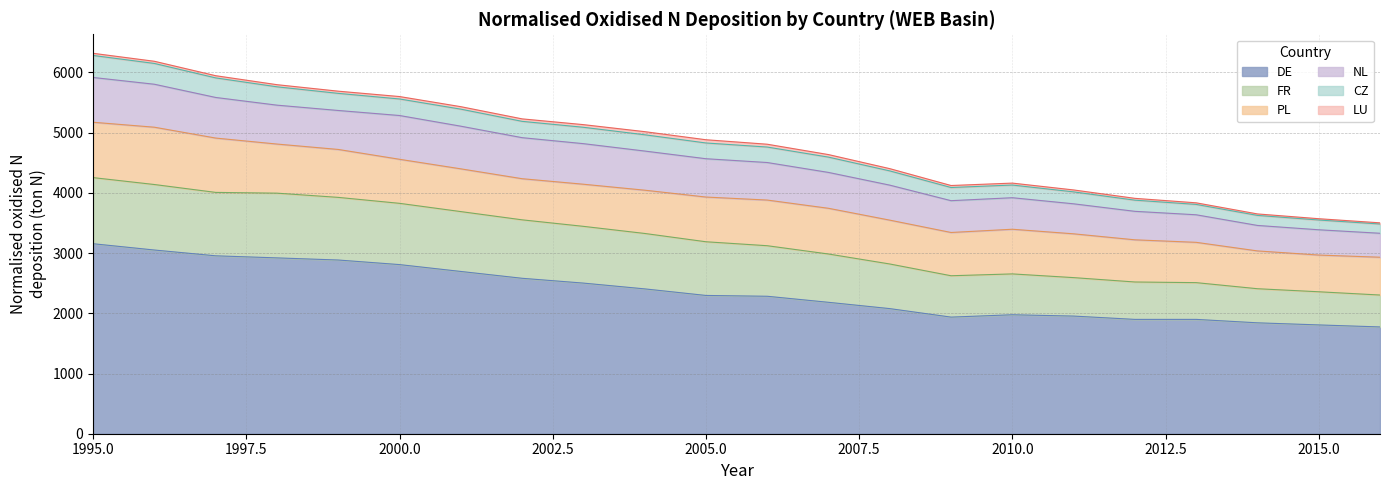

At which label does FR reach its minimum?

2016